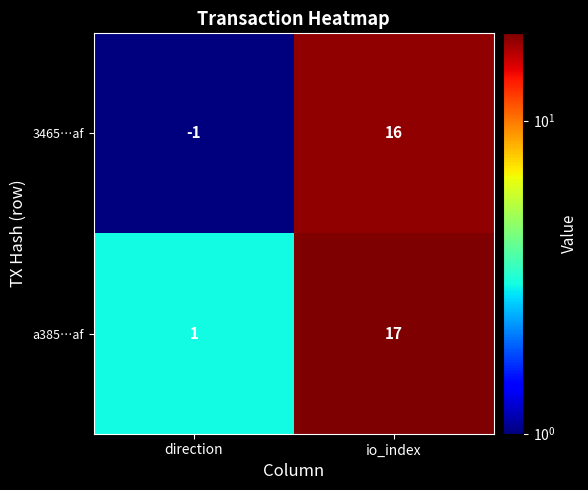

Which series has the largest range (max minus min)?

3465…af